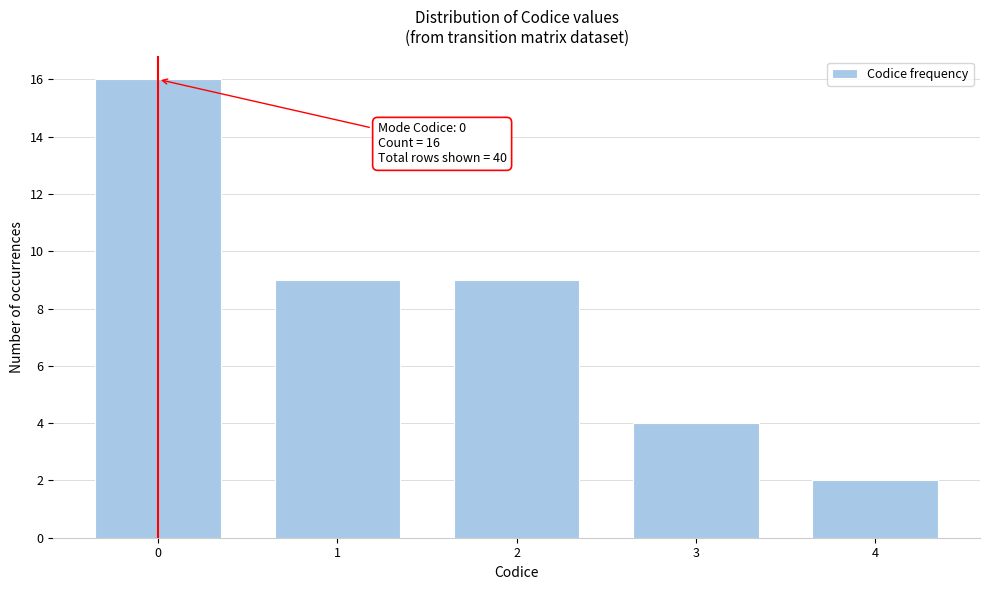

Reading right to left, what are all the values shown in this chart?

2	4	9	9	16